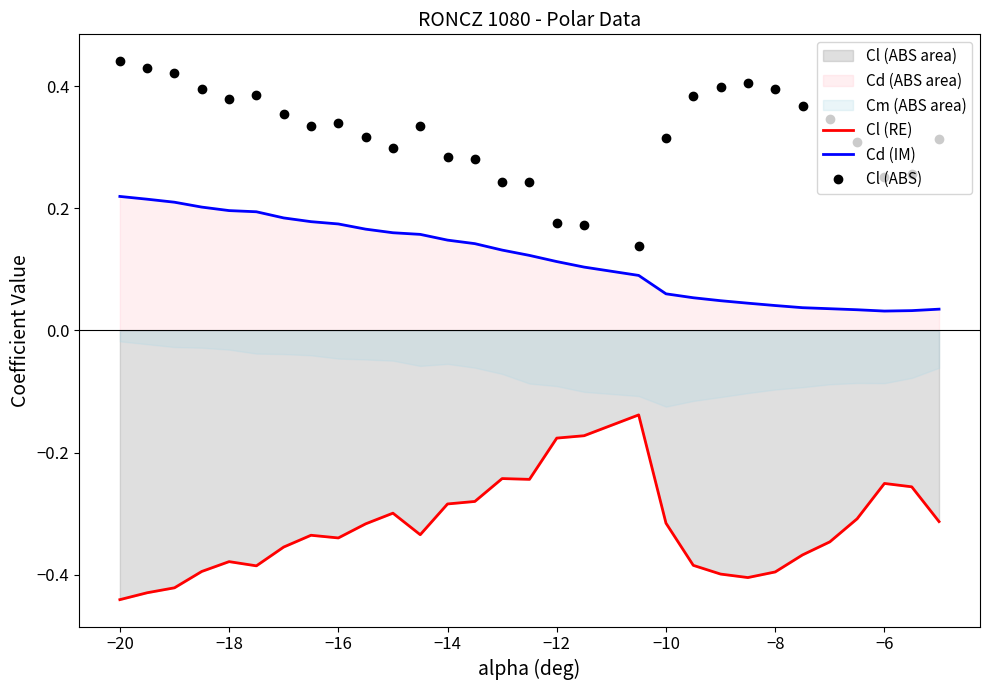

True or false: Cl (RE) and Cd (IM) intersect in this chart.

False